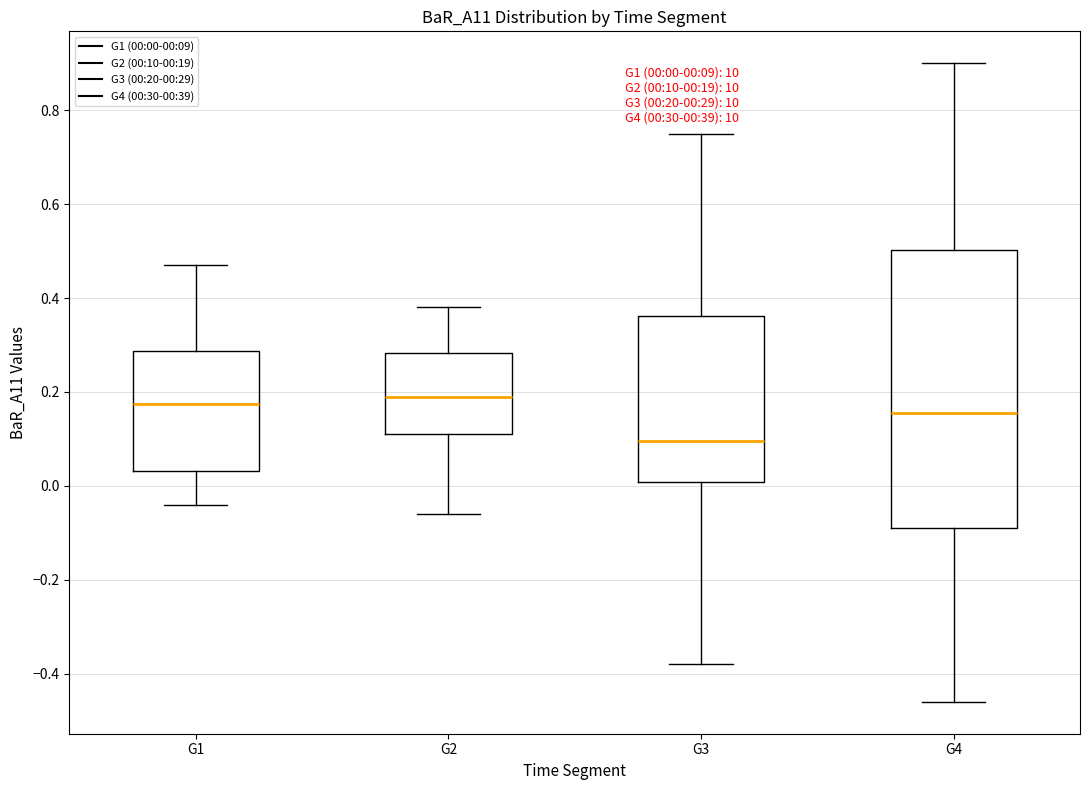

Which box is the tallest, from its lower edge to its upper edge?

G4